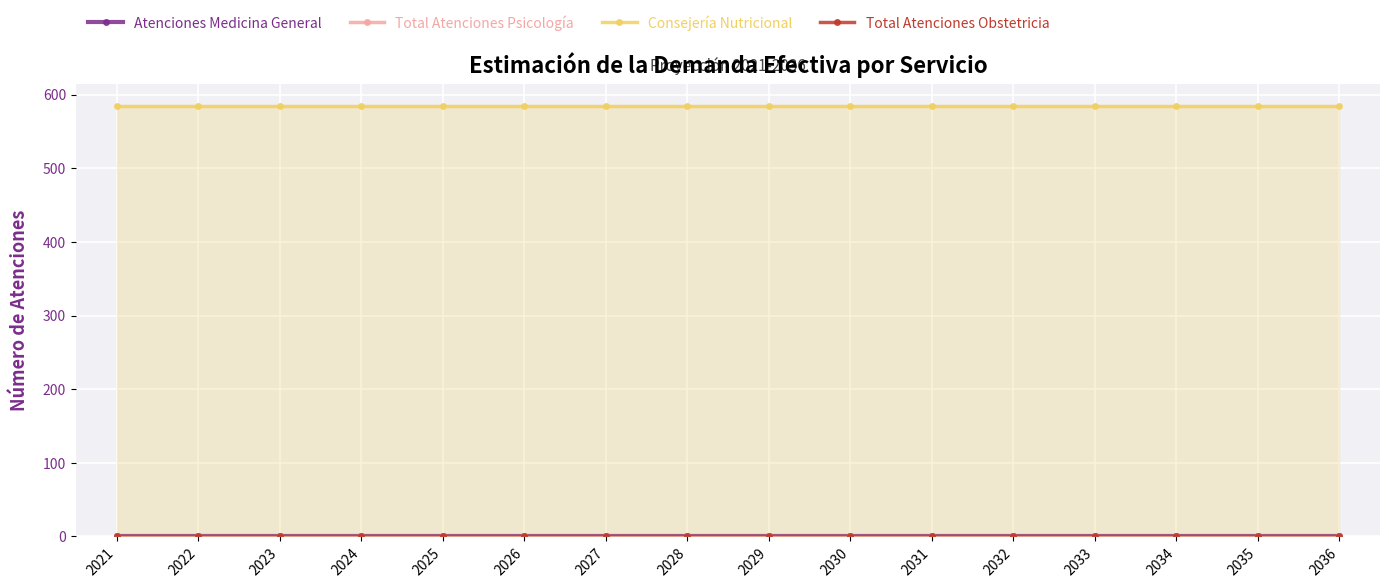

Reading left to right, extract all data points from this chart.

Atenciones Medicina General: 0.0	0.0	0.0	0.0	0.0	0.0	0.0	0.0	0.0	0.0	0.0	0.0	0.0	0.0	0.0	0.0
Total Atenciones Psicología: 0.0	0.0	0.0	0.0	0.0	0.0	0.0	0.0	0.0	0.0	0.0	0.0	0.0	0.0	0.0	0.0
Consejería Nutricional: 585.0	585.0	585.0	585.0	585.0	585.0	585.0	585.0	585.0	585.0	585.0	585.0	585.0	585.0	585.0	585.0
Total Atenciones Obstetricia: 0.0	0.0	0.0	0.0	0.0	0.0	0.0	0.0	0.0	0.0	0.0	0.0	0.0	0.0	0.0	0.0